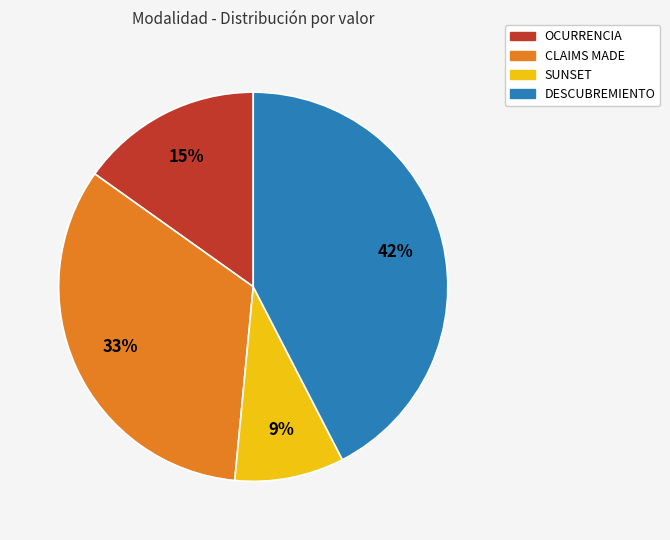

To the nearest percent, what is the average slice percentage?

25%